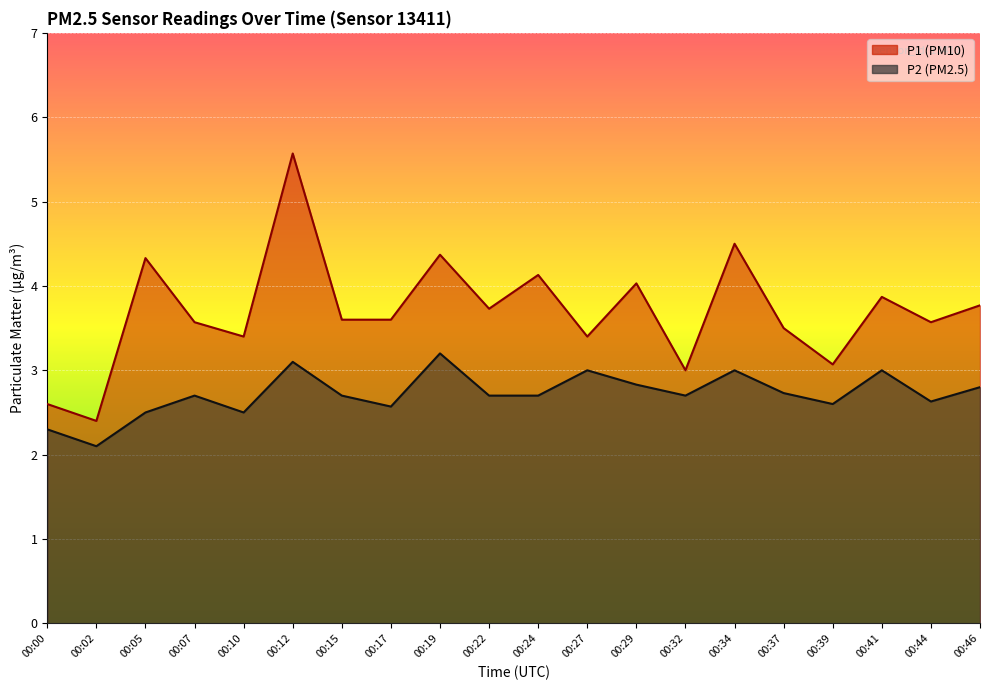

At which label does P1 reach its peak?

00:12